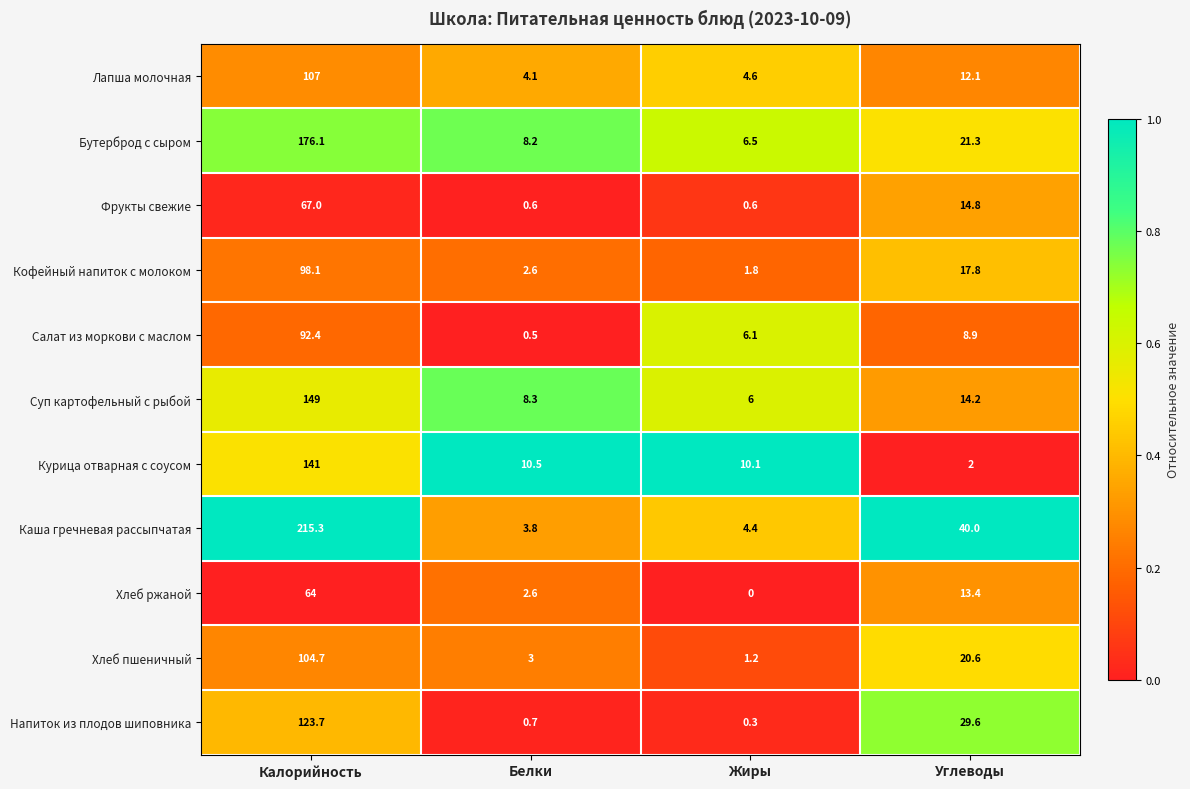

Which series has the largest range (max minus min)?

Каша гречневая рассыпчатая